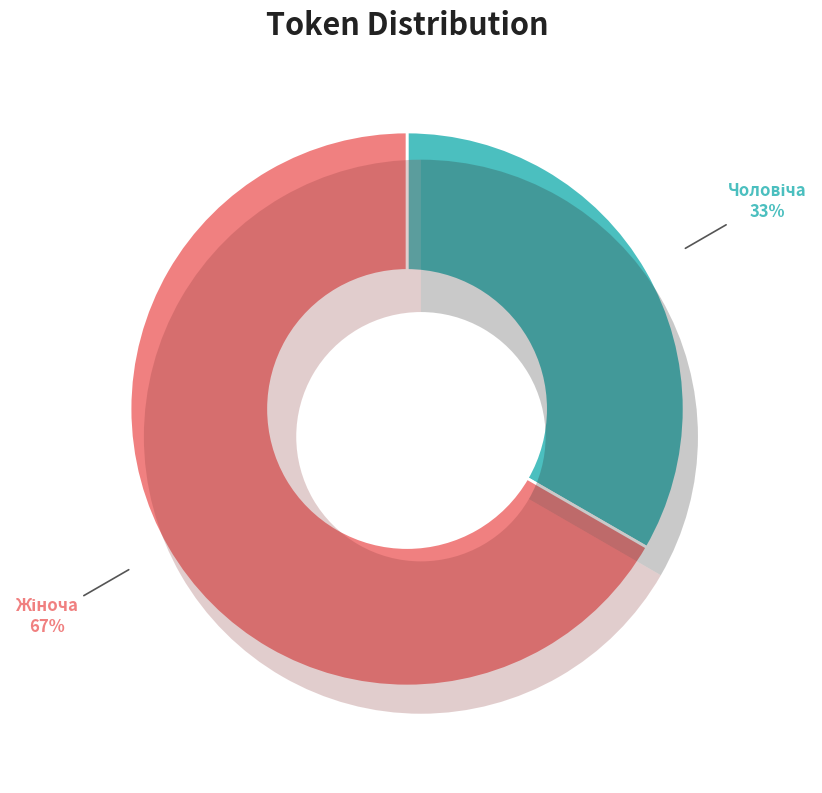

Count the number of slices in the pie.

2